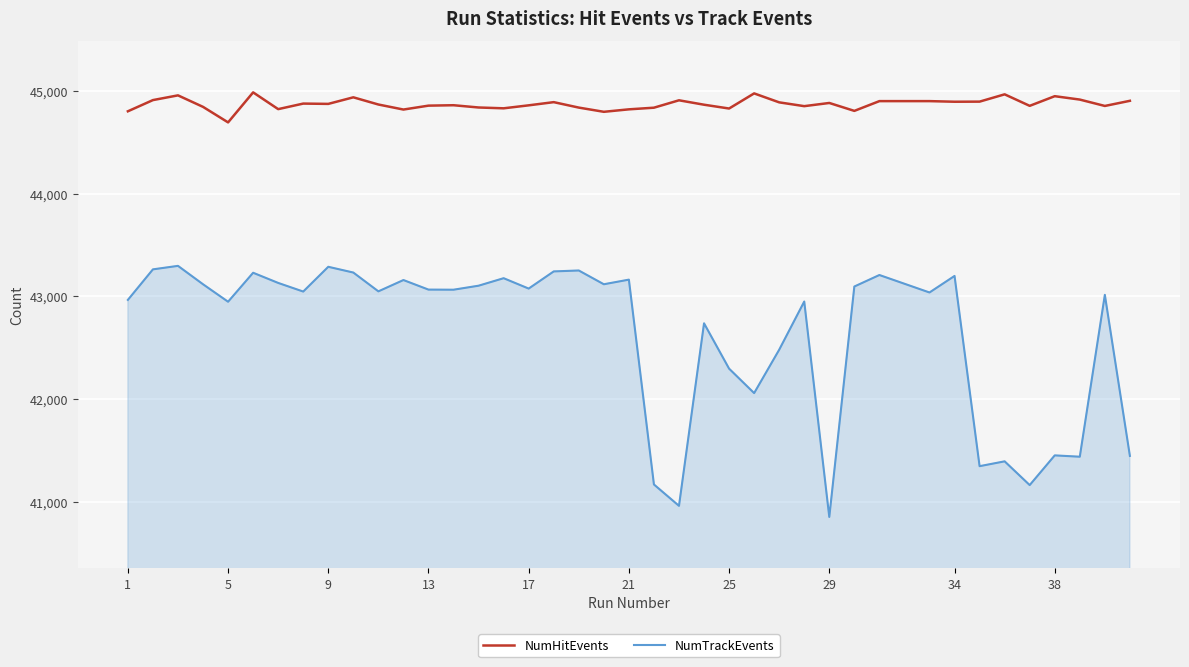

Which series has the widest spread of values?

NumTrackEvents